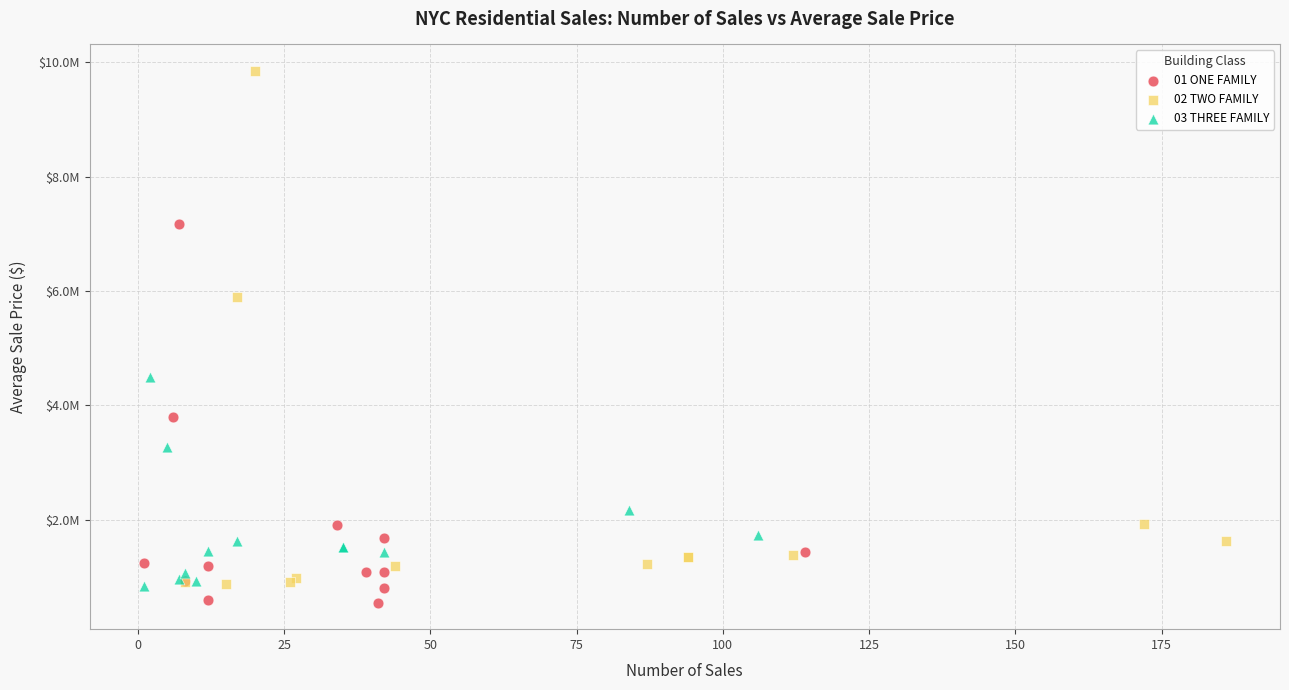

What are all the series names shown in the legend?

01 ONE FAMILY, 02 TWO FAMILY, 03 THREE FAMILY